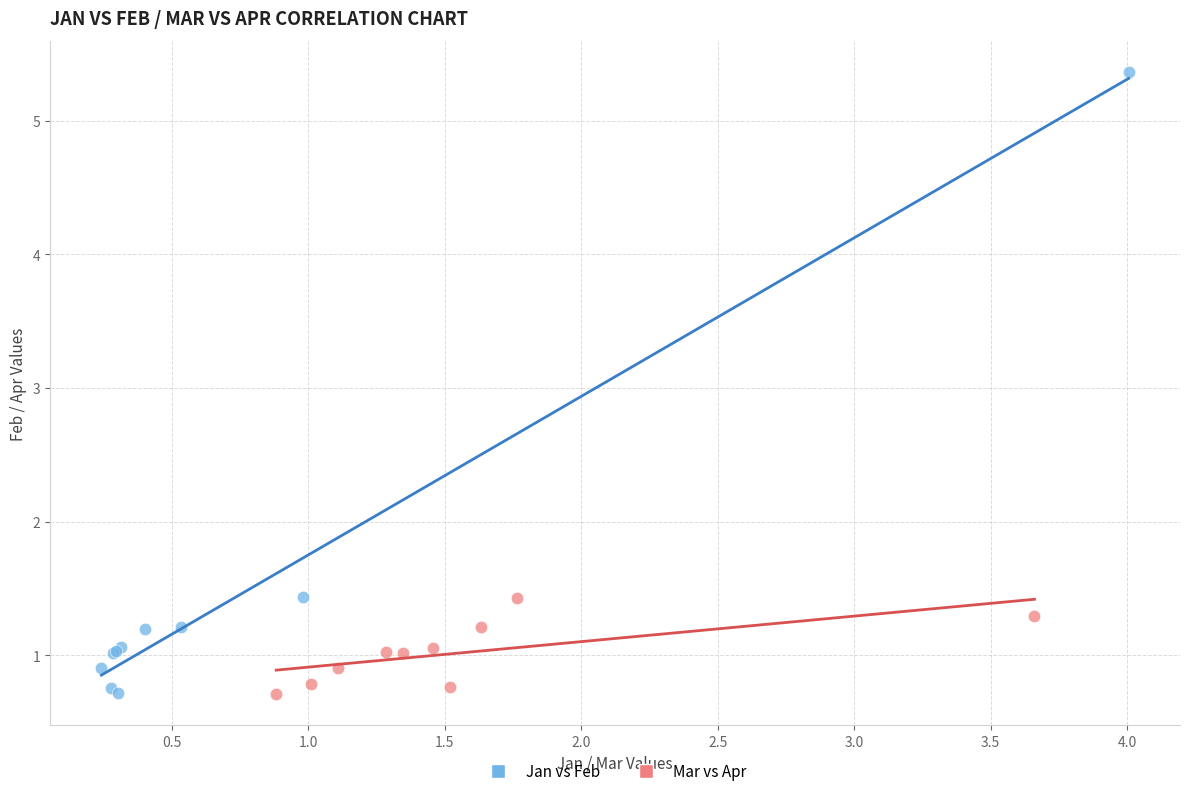

Which series has the widest spread of Y values?

Jan vs Feb